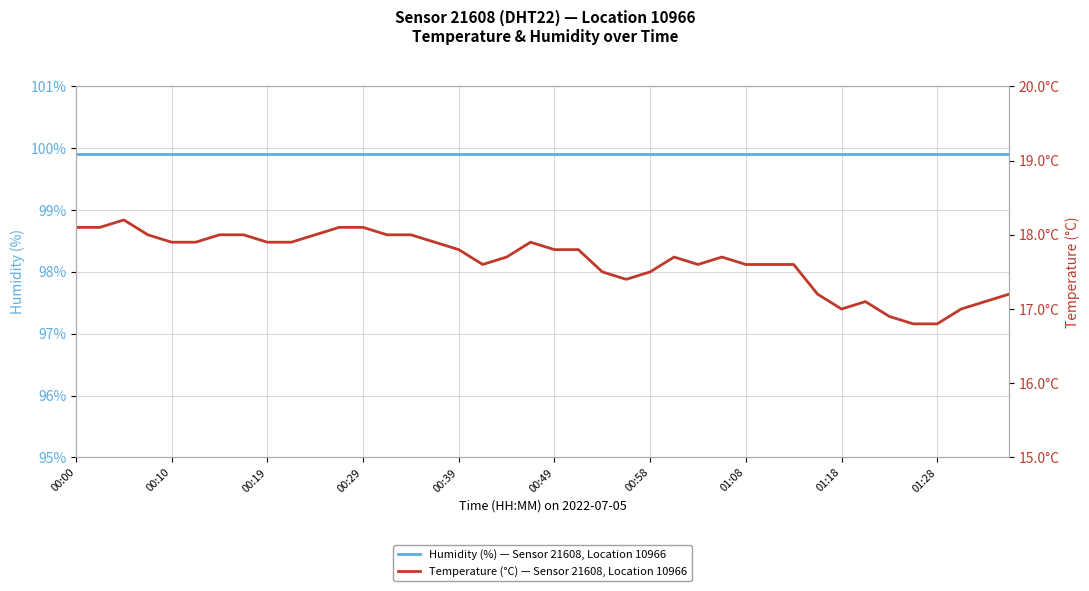

Between 00:29 and 01:18, which series saw the biggest shift?

Temperature (°C) — Sensor 21608, Location 10966